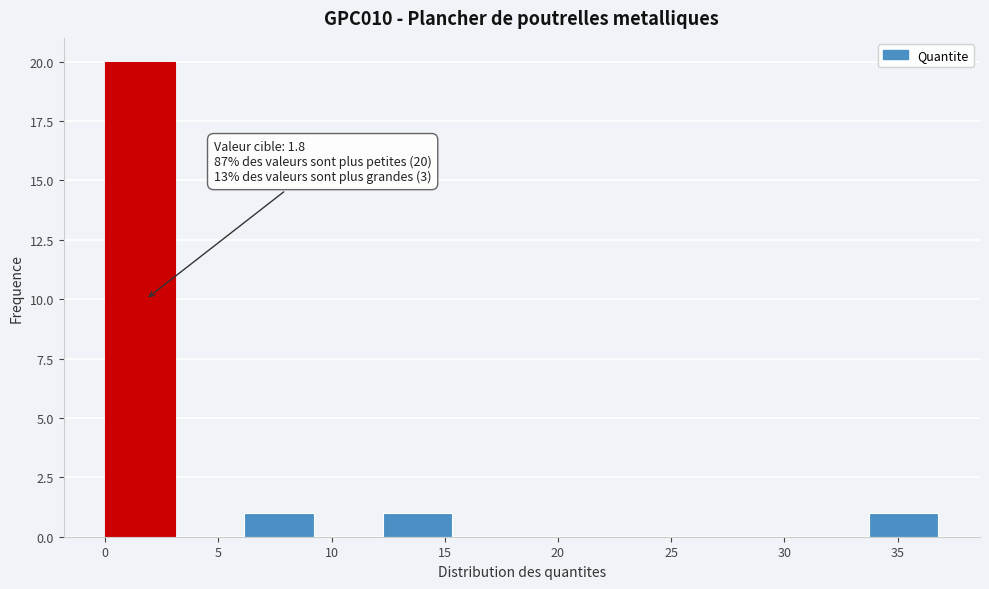

Over which range of the x-axis is the bar tallest?

0.0 to 3.0